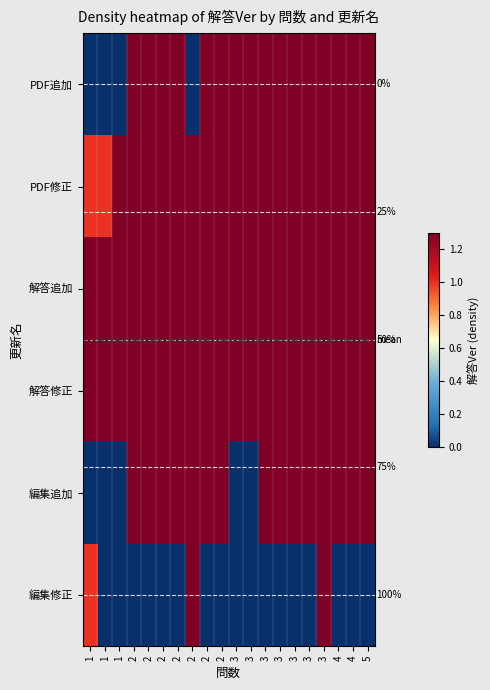

Is it true that PDF修正 equals 0.7 at 4?

False